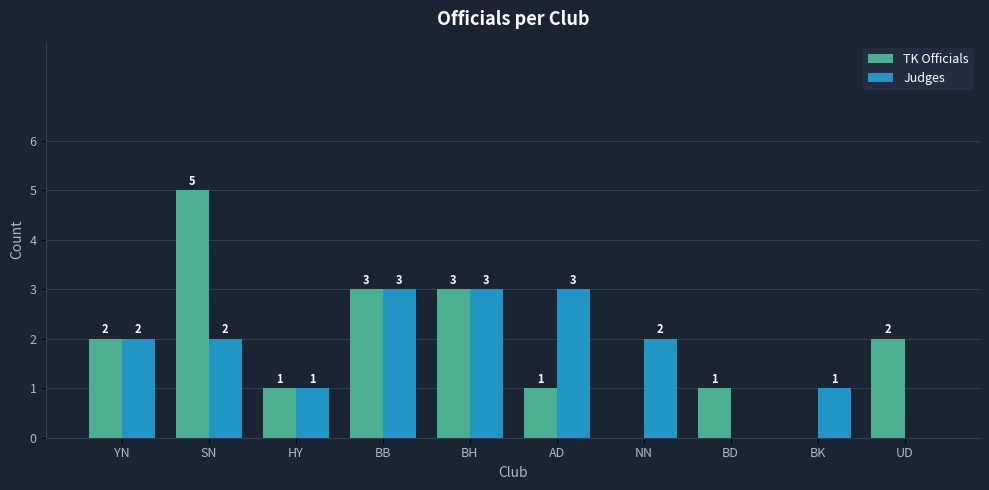

Are the bars grouped side by side (vs. stacked)?

Yes